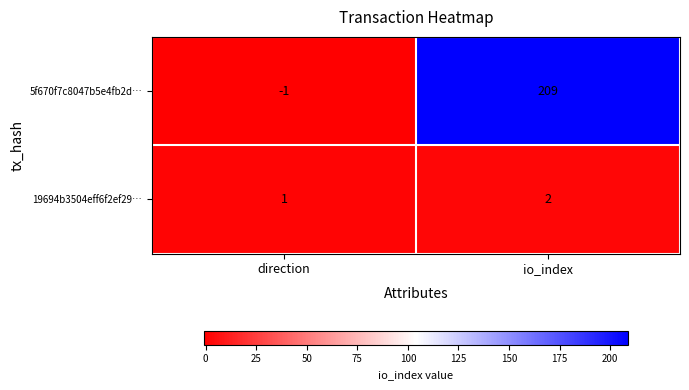

Which series has the largest total across all categories?

5f670f7c8047b5e4fb2d…